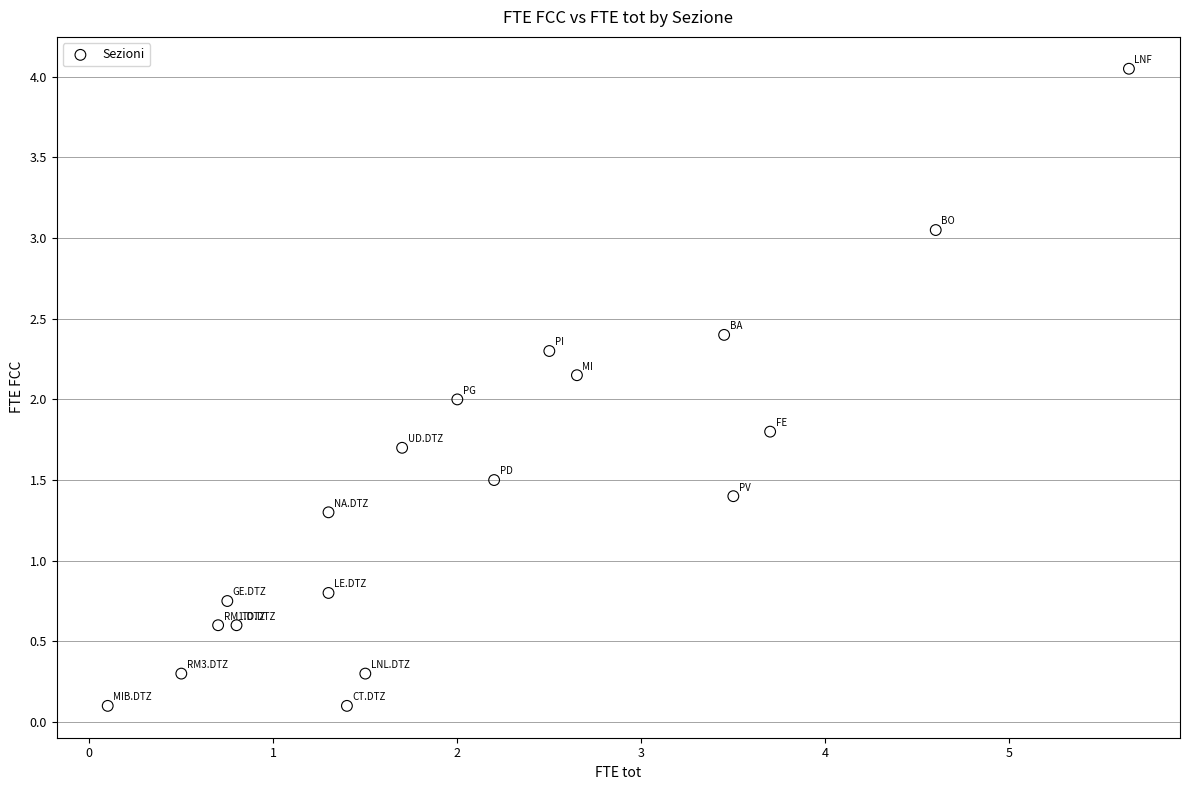

What is the range of X values (max minus min)?

5.6